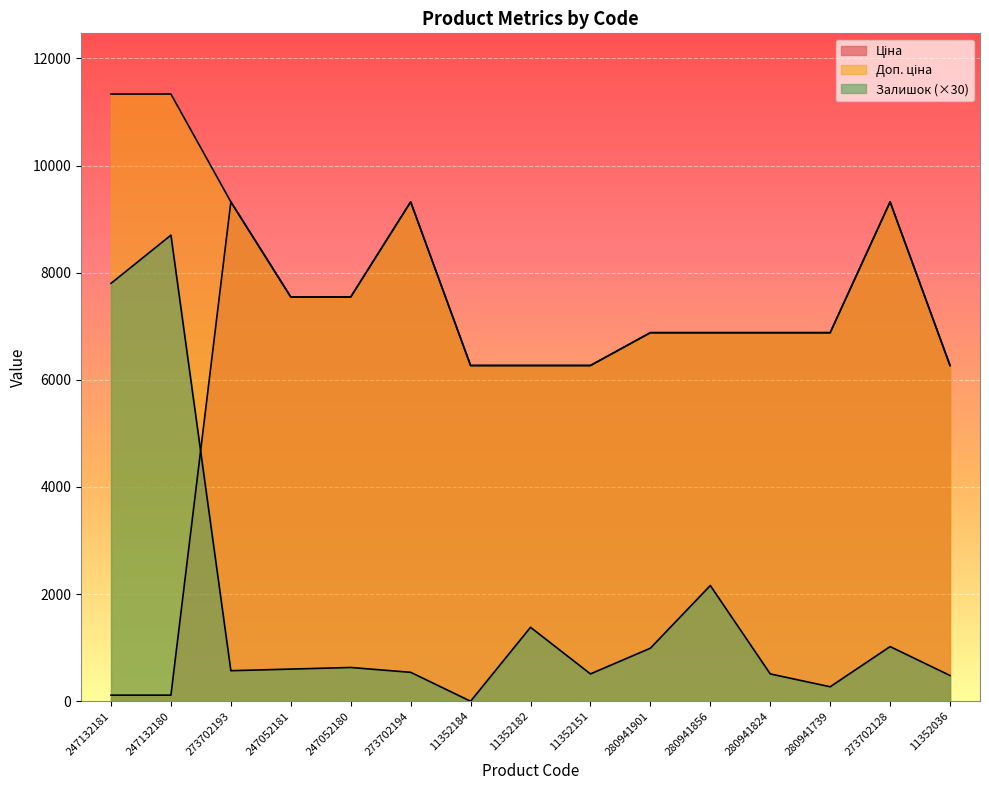

Which series changed the most between 11352184 and 280941739?

Ціна